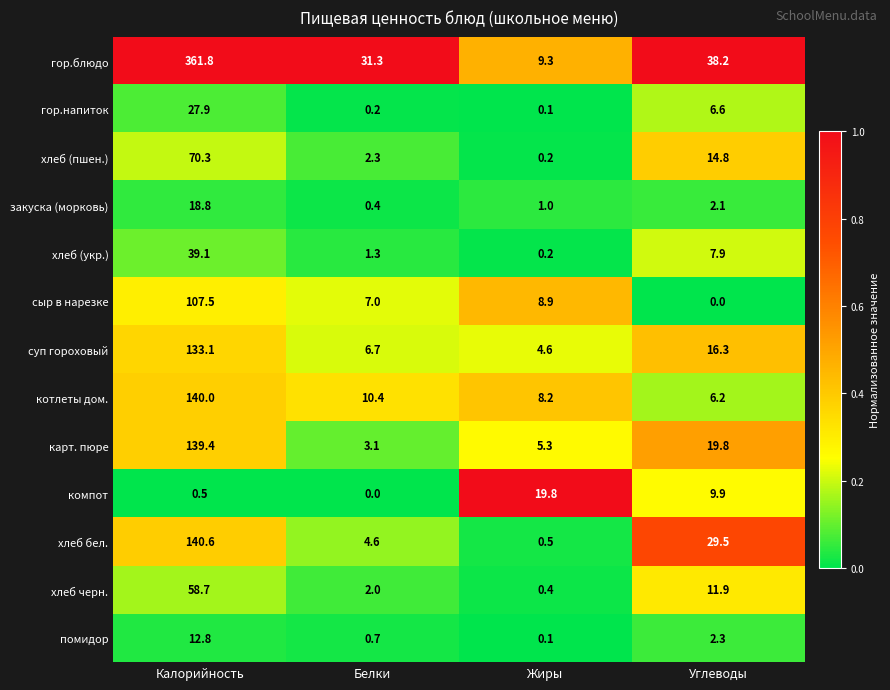

Is it true that хлеб бел. equals 207.5 at Калорийность?

False